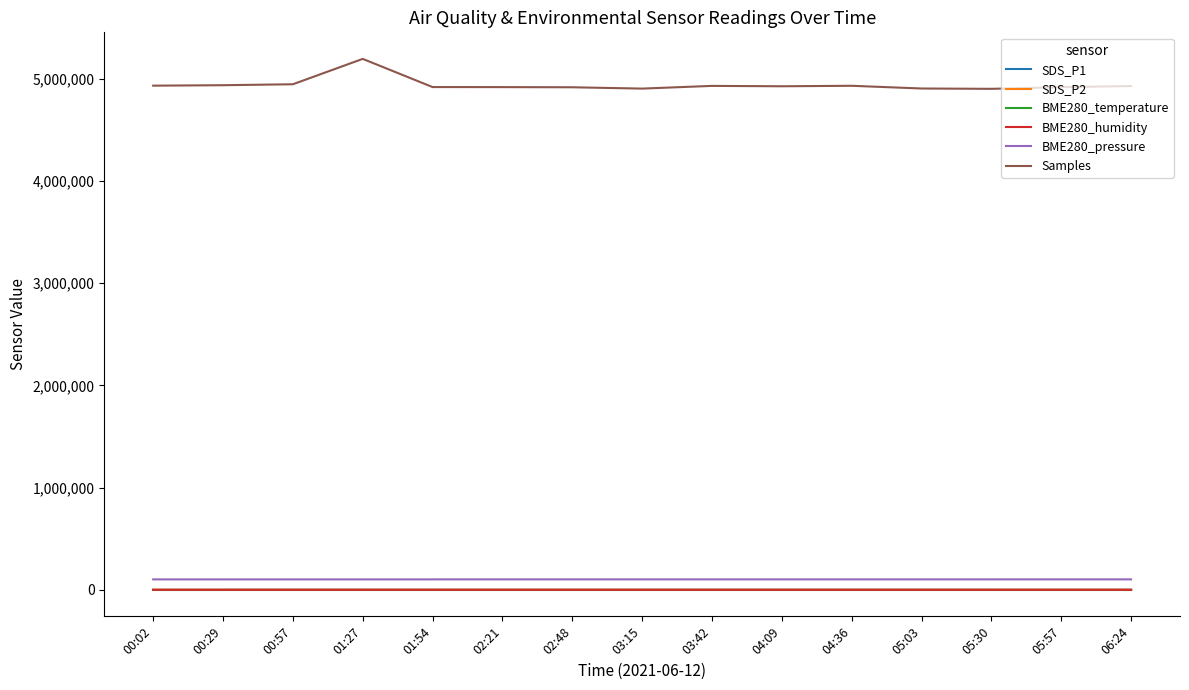

Does the chart display data point markers on the line(s)?

No